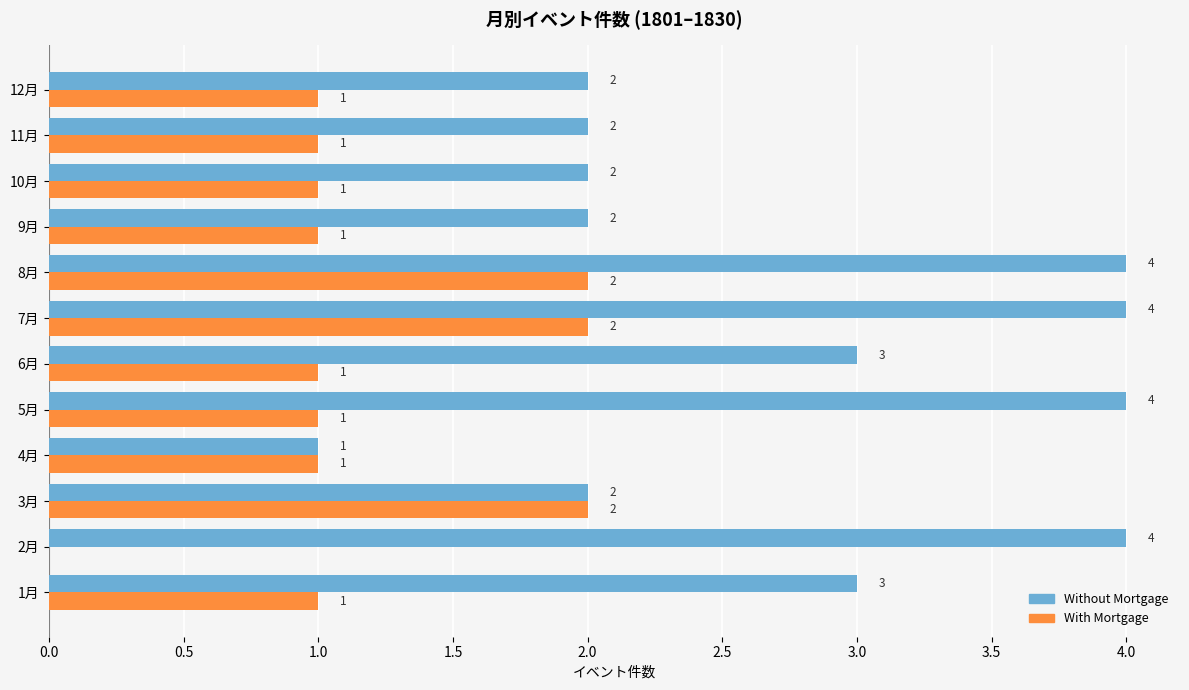

Which series has the largest total across all categories?

Without Mortgage